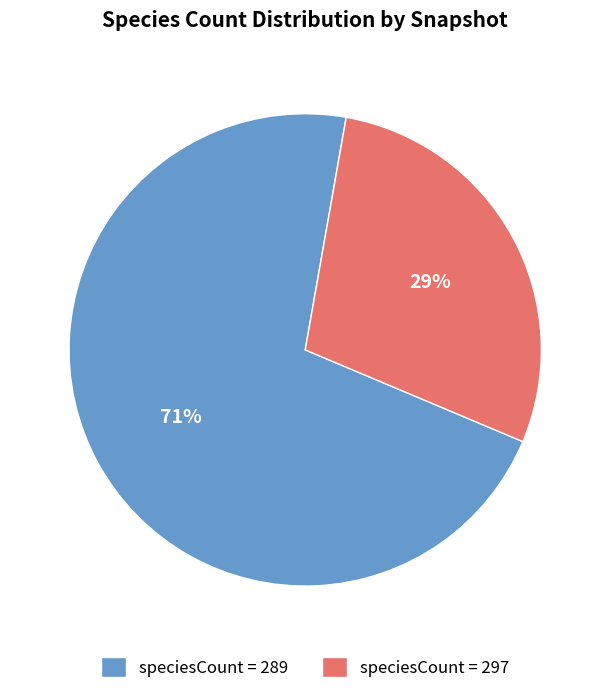

To the nearest percent, what is the average slice percentage?

50%